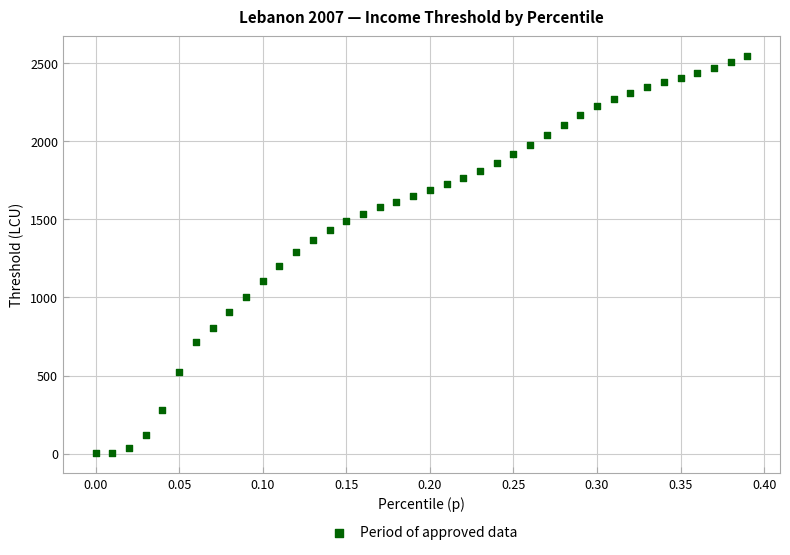

What is the range of X values (max minus min)?

0.4